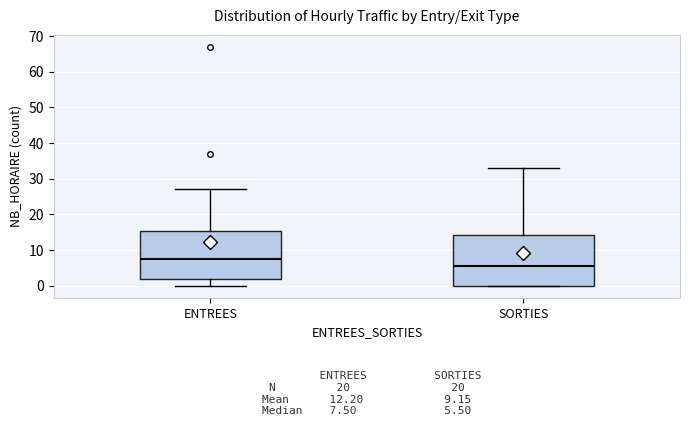

Which box has the lowest median line?

SORTIES